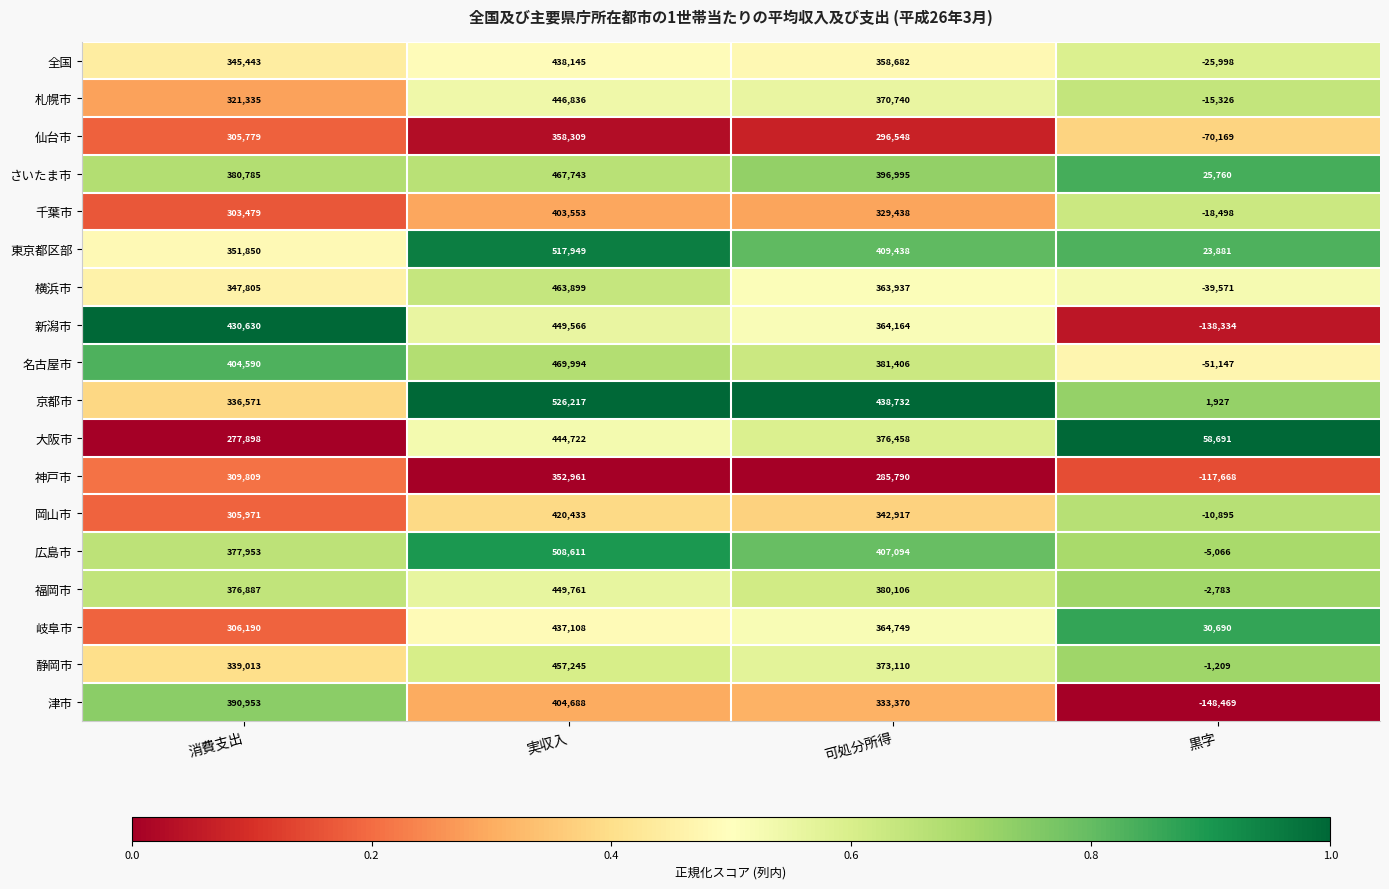

True or false: 京都市 has a value of 723850 at 可処分所得.

False